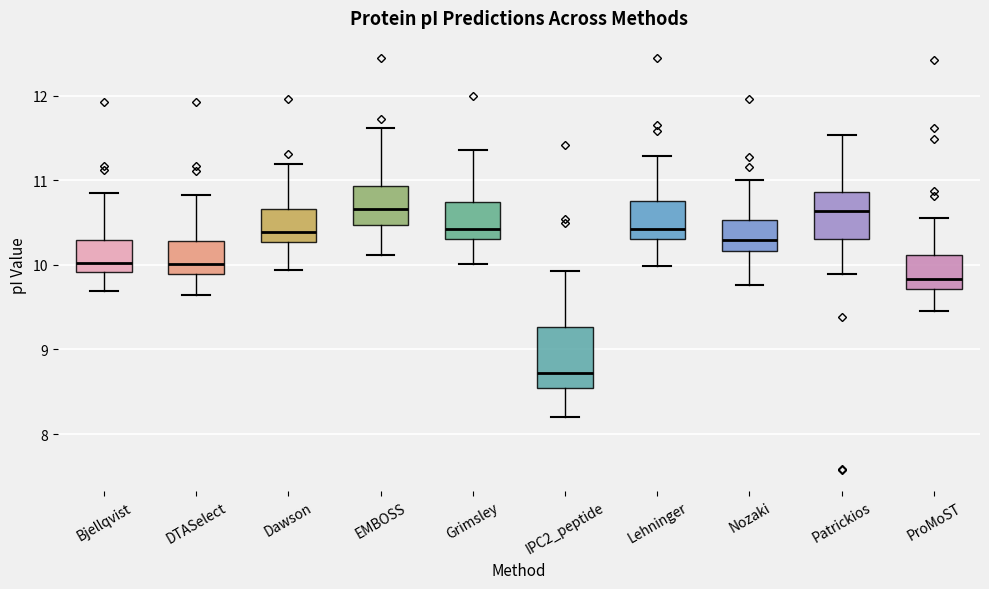

Reading left to right, transcribe this box plot: for each box, give where its median line is, the range the box spans, and where its two whiskers end, as read against the y-axis. The values are not printed on the chart, so give them approximately, as read against the axis.

Bjellqvist: median 10.0, box 9.9 to 10.3, whiskers 9.7 to 10.8
DTASelect: median 10.0, box 9.9 to 10.3, whiskers 9.6 to 10.8
Dawson: median 10.4, box 10.3 to 10.7, whiskers 9.9 to 11.2
EMBOSS: median 10.7, box 10.5 to 10.9, whiskers 10.1 to 11.6
Grimsley: median 10.4, box 10.3 to 10.7, whiskers 10.0 to 11.4
IPC2_peptide: median 8.7, box 8.5 to 9.3, whiskers 8.2 to 9.9
Lehninger: median 10.4, box 10.3 to 10.8, whiskers 10.0 to 11.3
Nozaki: median 10.3, box 10.2 to 10.5, whiskers 9.8 to 11.0
Patrickios: median 10.6, box 10.3 to 10.9, whiskers 9.9 to 11.5
ProMoST: median 9.8, box 9.7 to 10.1, whiskers 9.5 to 10.6